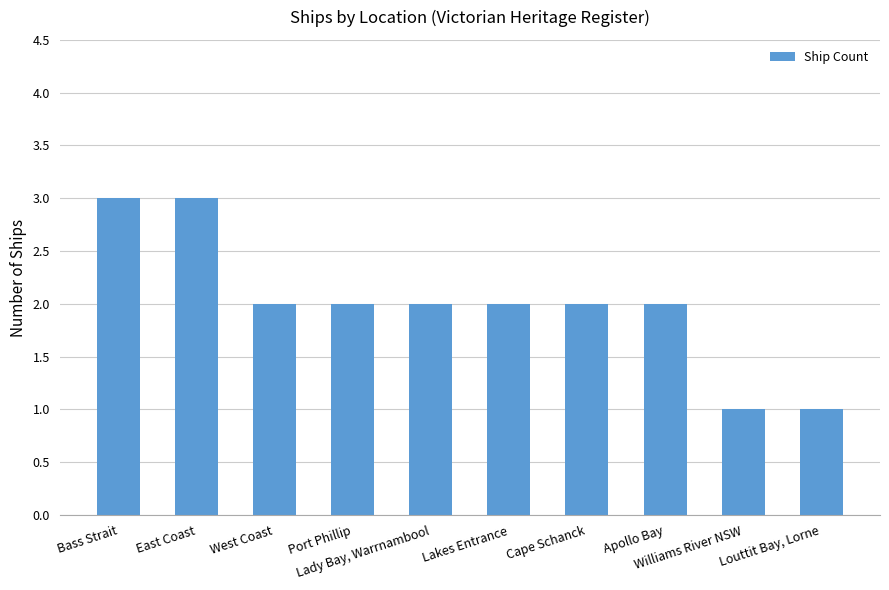

What is the greatest value displayed?

3